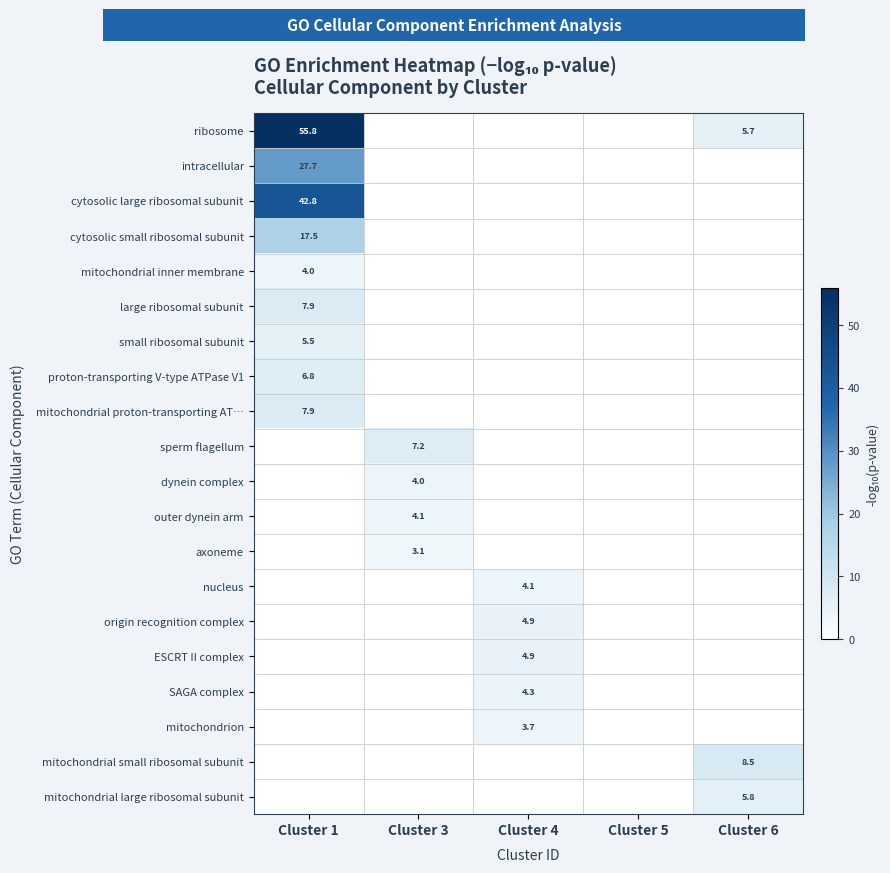

Is it true that small ribosomal subunit equals 9.1 at Cluster 1?

False